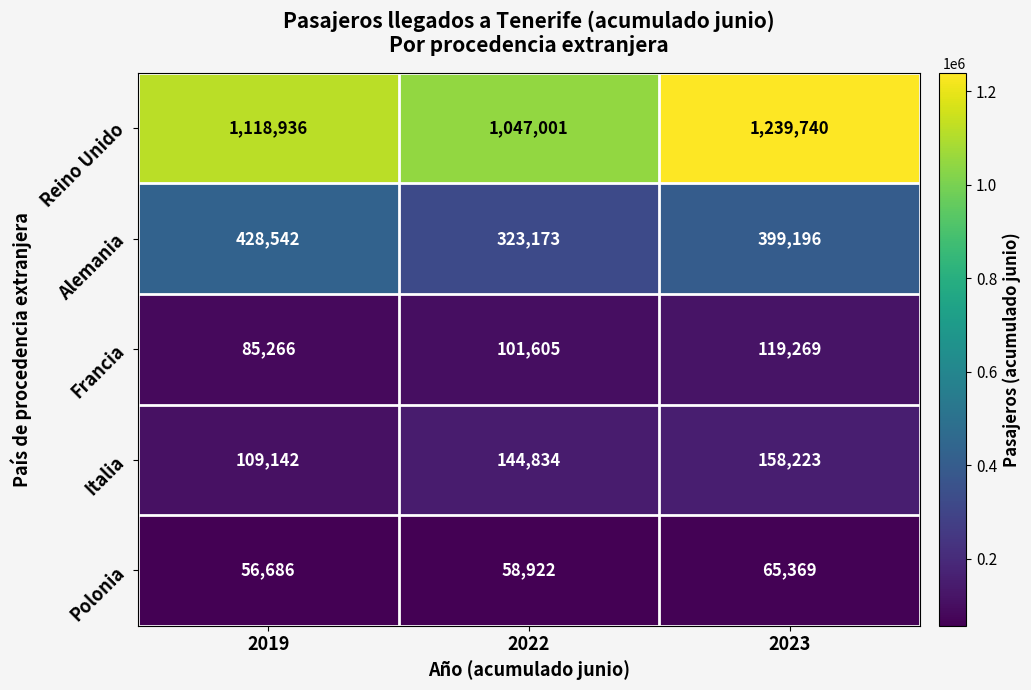

What is the highest value of the Reino Unido series?

1239740